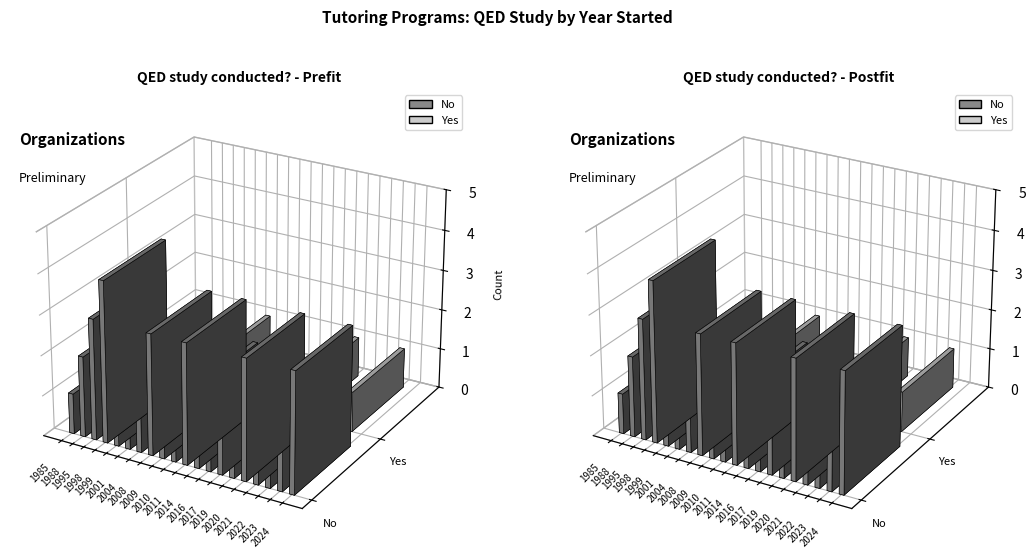

Which series has the largest total across all categories?

No